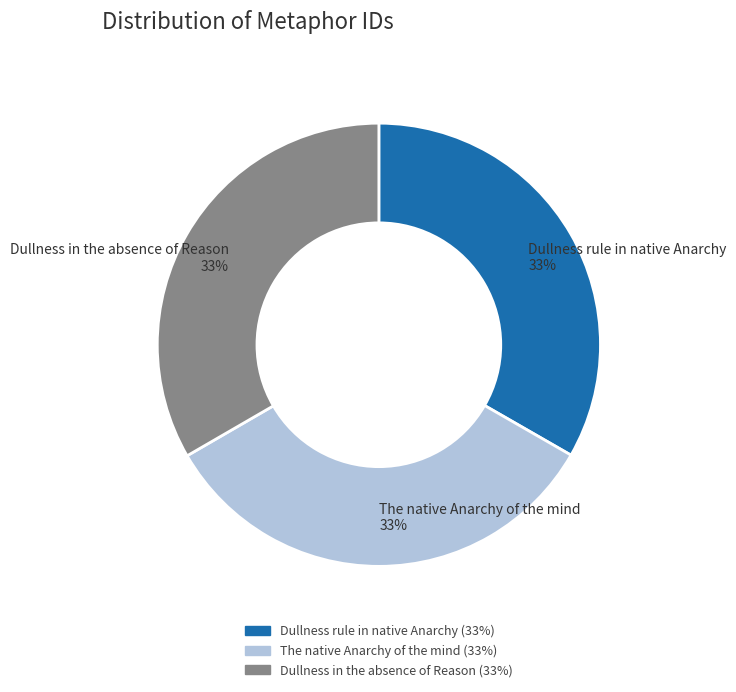

Count the number of slices in the pie.

3